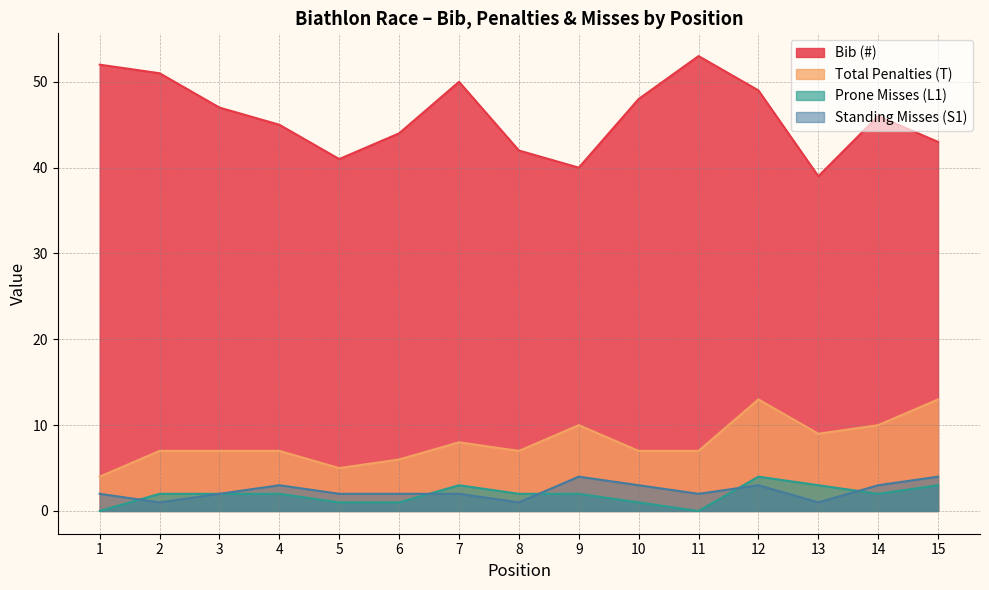

Reading left to right, list all the values displayed in this chart.

Bib (#): 52	51	47	45	41	44	50	42	40	48	53	49	39	46	43
Total Penalties (T): 4	7	7	7	5	6	8	7	10	7	7	13	9	10	13
Prone Misses (L1): 0	2	2	2	1	1	3	2	2	1	0	4	3	2	3
Standing Misses (S1): 2	1	2	3	2	2	2	1	4	3	2	3	1	3	4